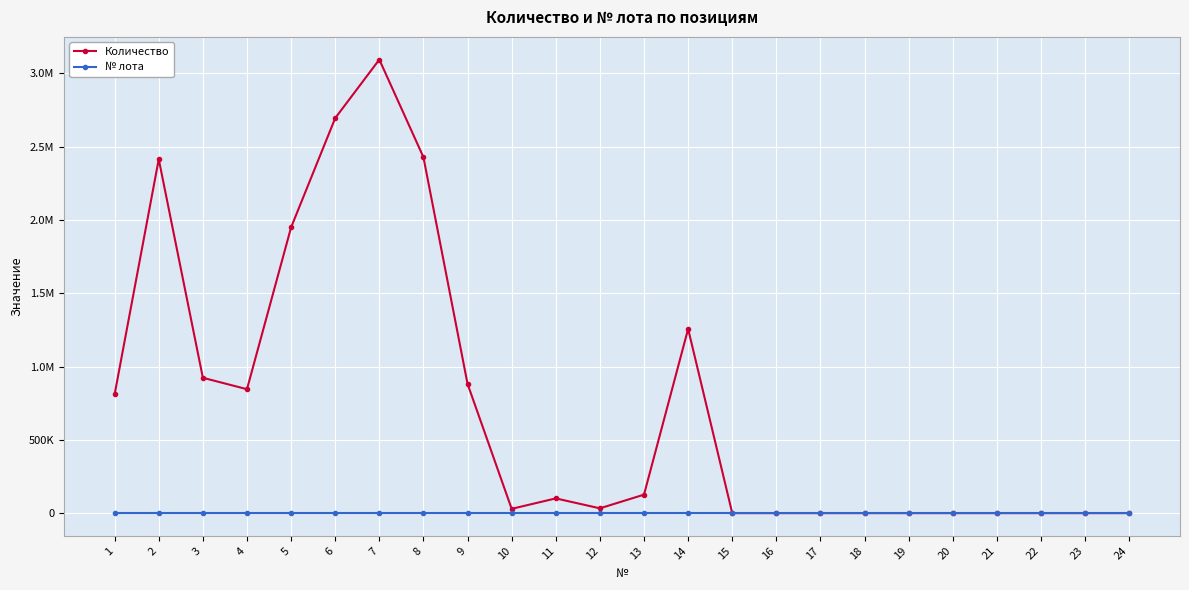

What are all the series names shown in the legend?

Количество, № лота